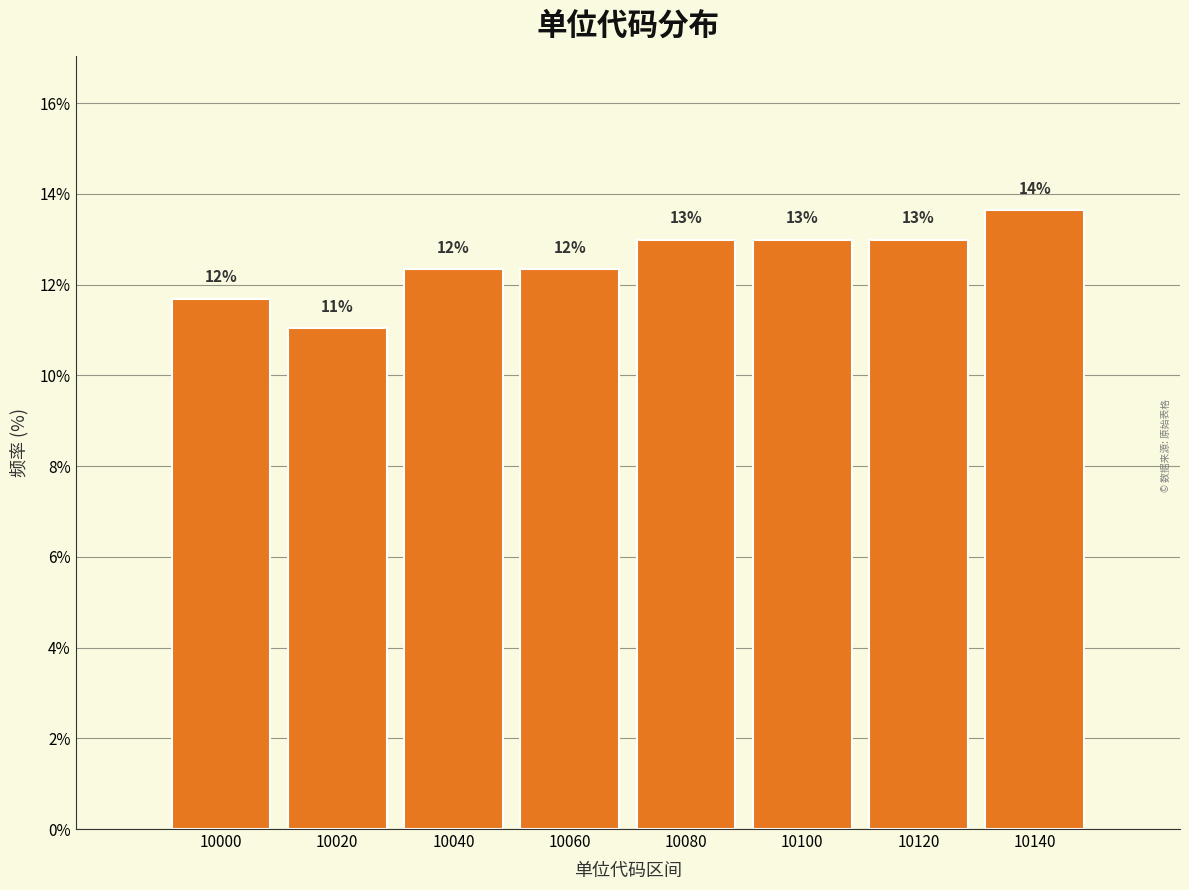

Is it true that the value at 10060 is 12.3?

True